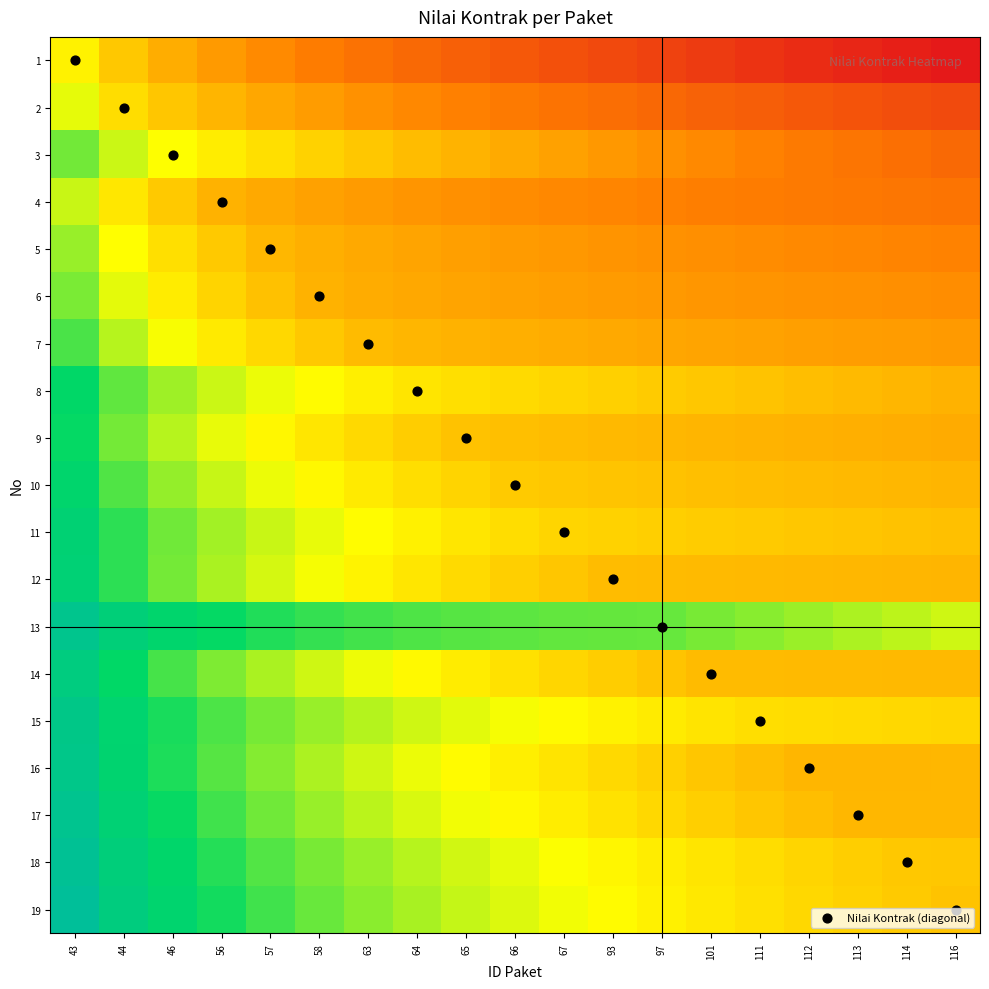

Which label corresponds to the largest value in the chart?

116